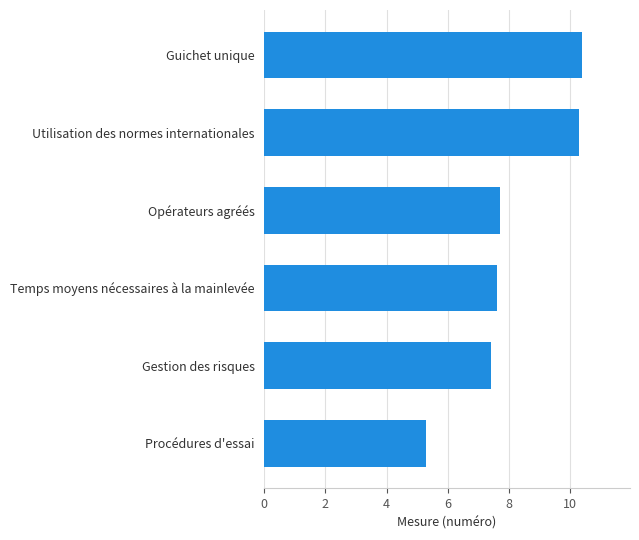

The chart shows a value of 5.1 at Gestion des risques. True or false?

False